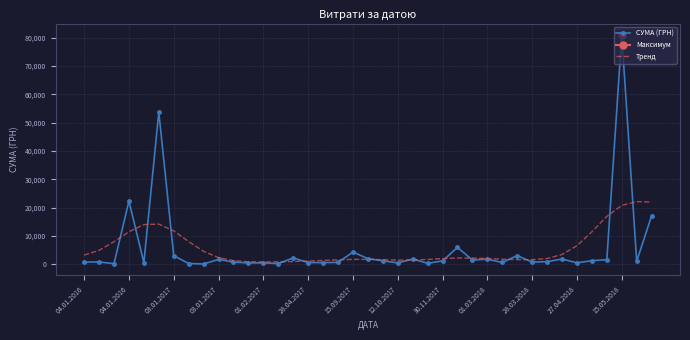

How many lines are shown in the chart?

2